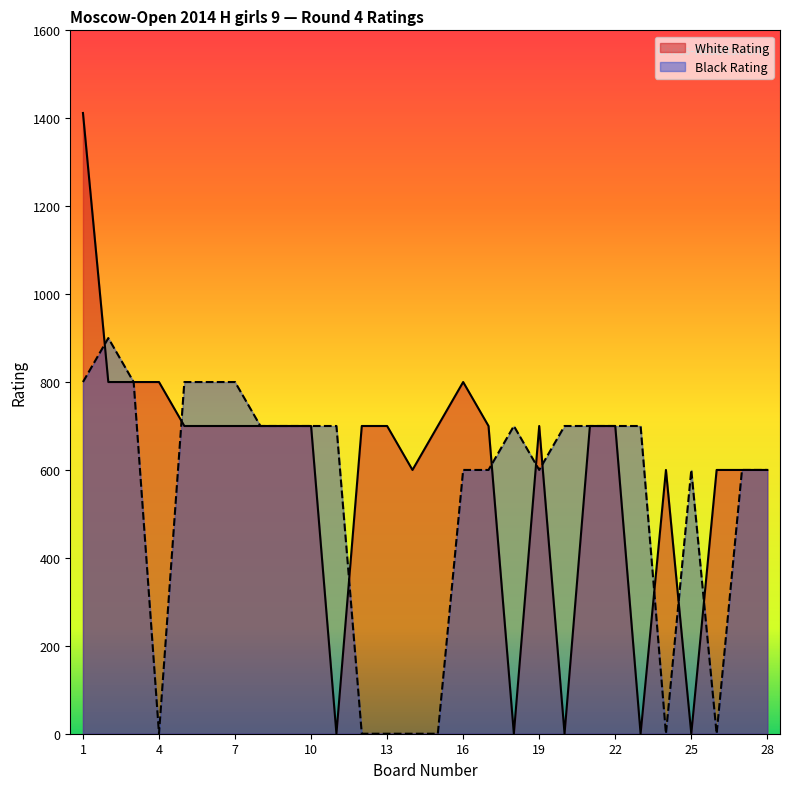

Is it true that White Rating equals 600 at 28?

True